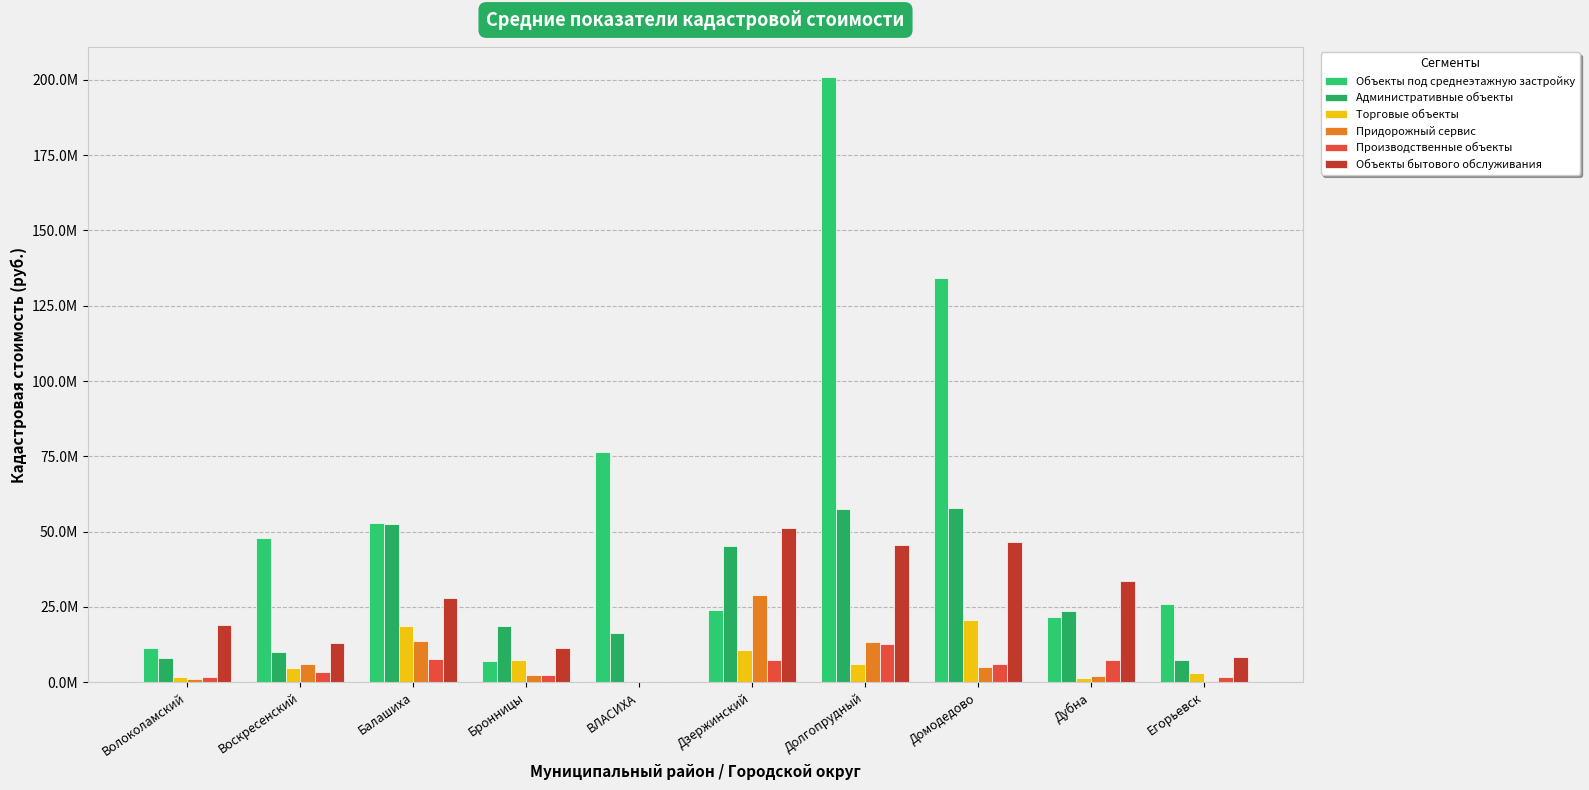

What is the difference between the Объекты под среднеэтажную застройку values at Балашиха and Дзержинский?

28771040.9